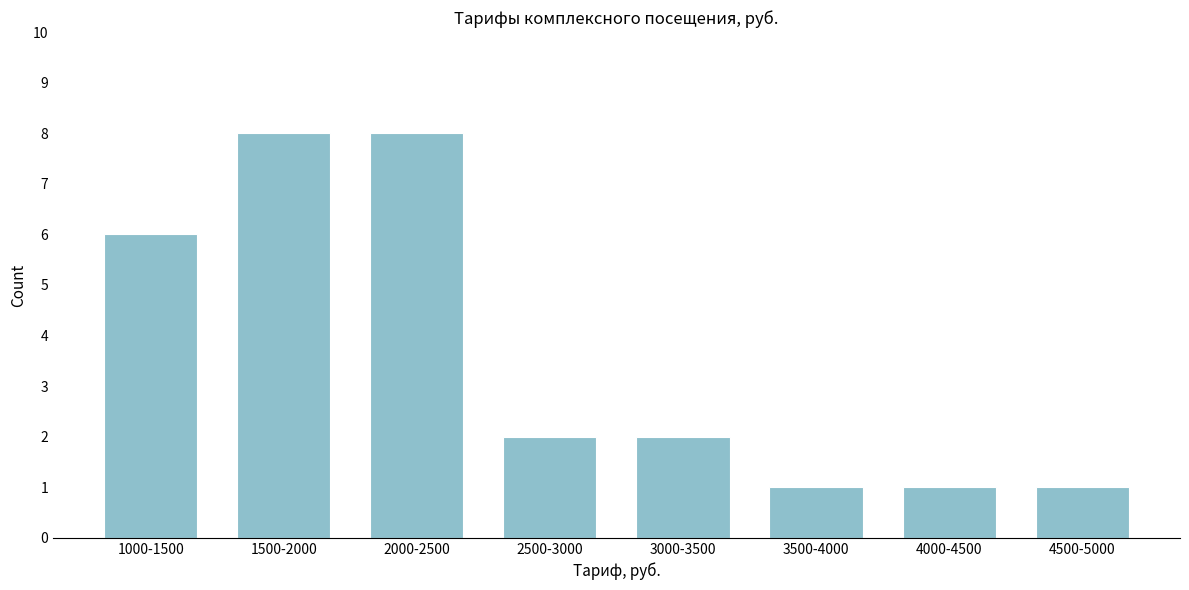

Reading left to right, transcribe all the data shown in this chart.

6	8	8	2	2	1	1	1